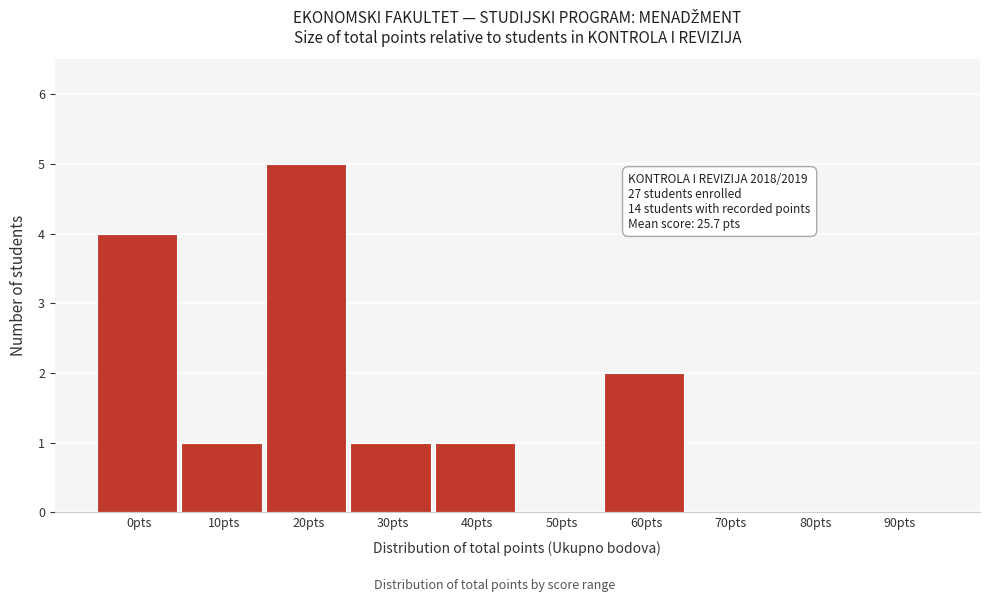

Reading left to right, transcribe all the data shown in this chart.

0pts=4	10pts=1	20pts=5	30pts=1	40pts=1	50pts=0	60pts=2	70pts=0	80pts=0	90pts=0